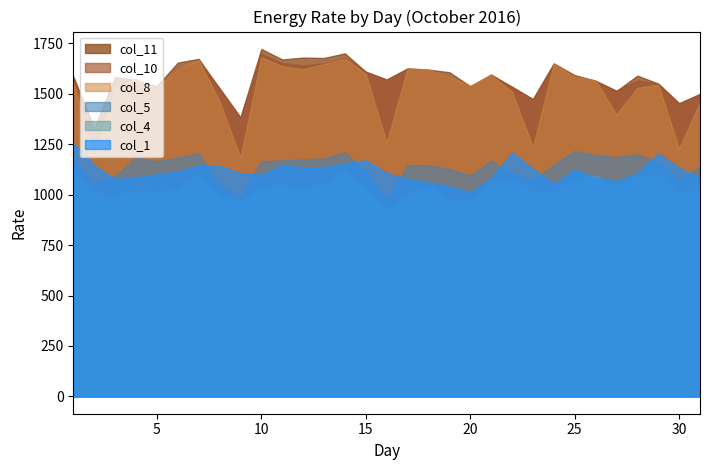

Does the chart have visible grid lines?

No